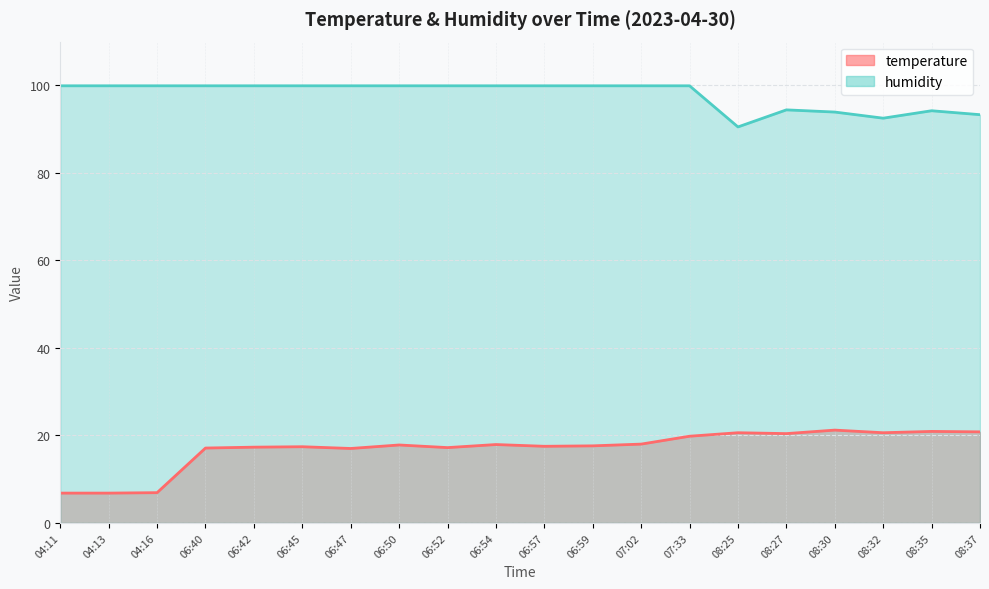

True or false: humidity has a value of 145.4 at 08:30.

False